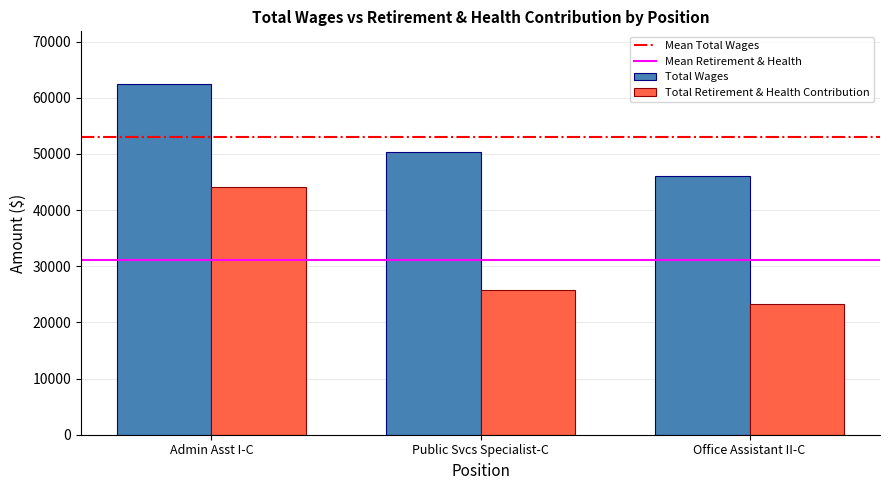

Reading left to right, list all the values displayed in this chart.

Total Wages: Admin Asst I-C=62461	Public Svcs Specialist-C=50324	Office Assistant II-C=46033
Total Retirement & Health Contribution: Admin Asst I-C=44161	Public Svcs Specialist-C=25717	Office Assistant II-C=23313